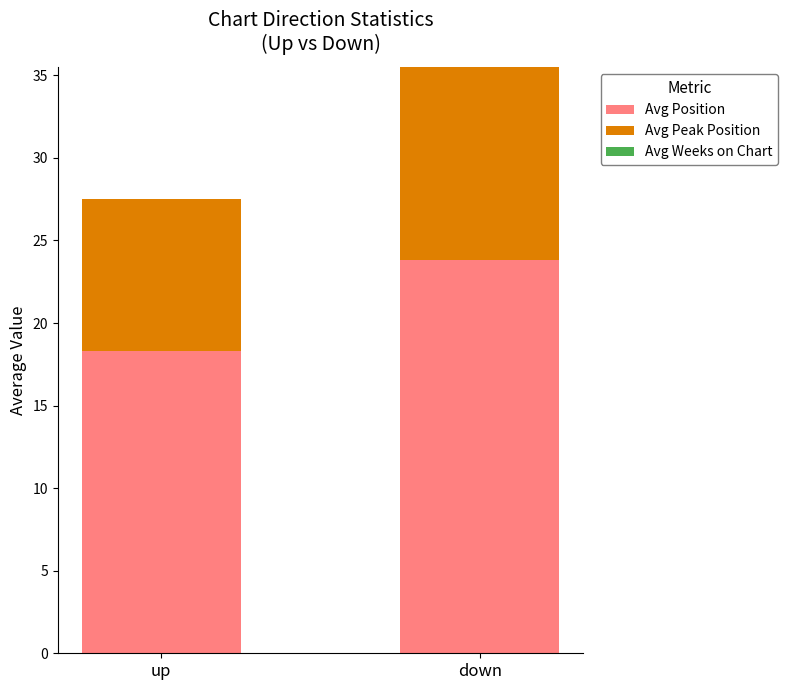

Reading right to left, transcribe the values for Avg Position.

down=23.8	up=18.3